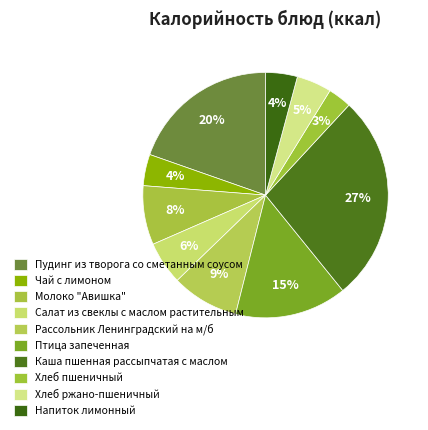

To the nearest percent, what is the difference between the Пудинг из творога со сметанным соусом and Салат из свеклы с маслом растительным slice percentages?

14%